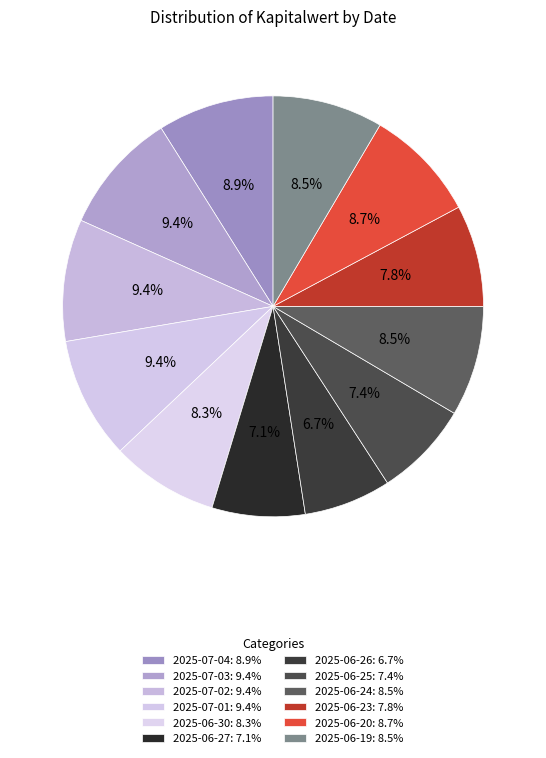

Count the number of slices in the pie.

12